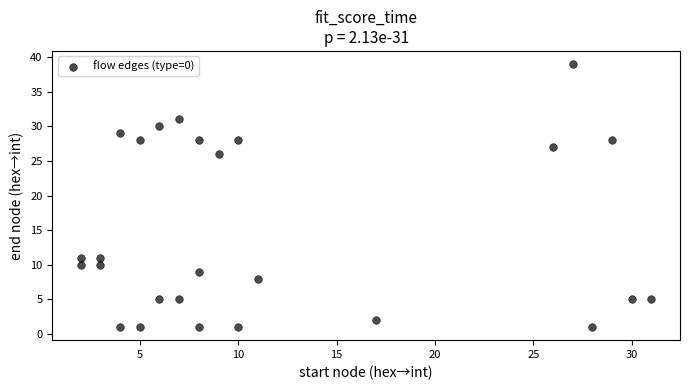

What Y value in the scatter plot is closest to 20?

26